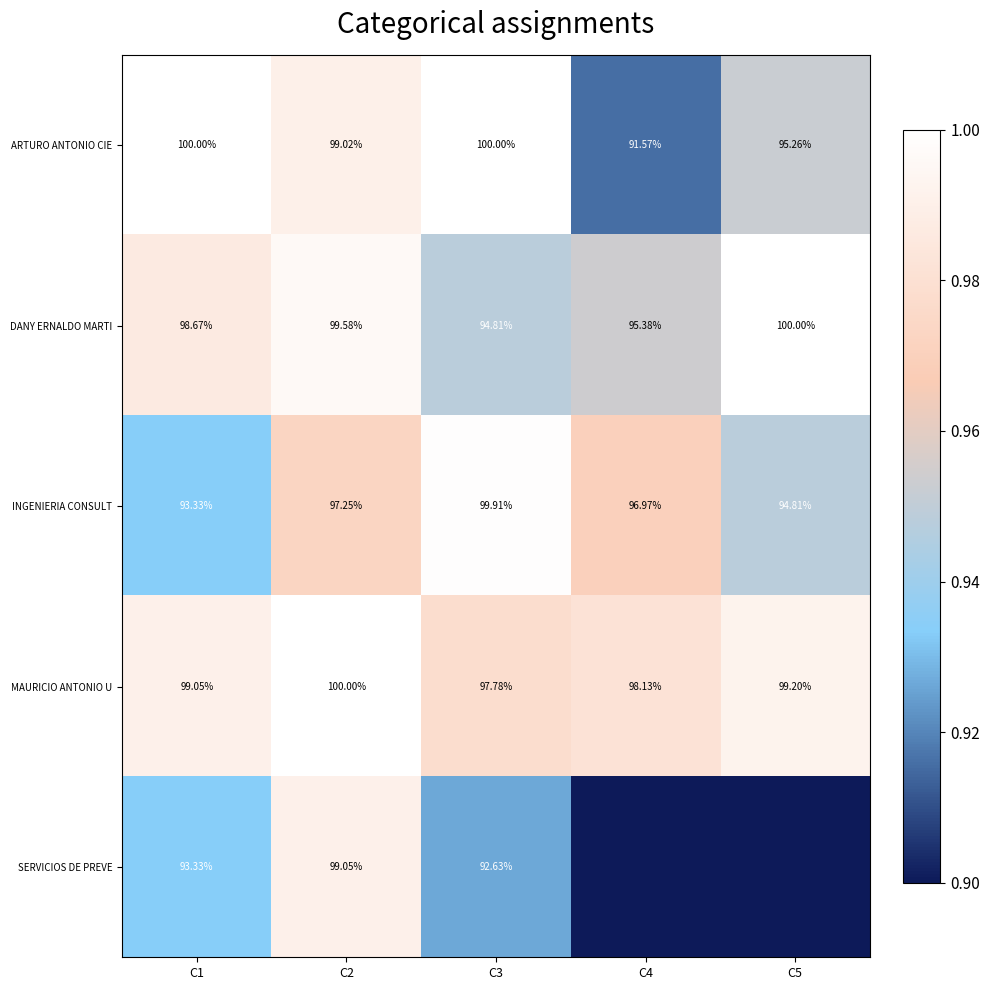

Between C1 and C2, which series saw the biggest shift?

SERVICIOS DE PREVE